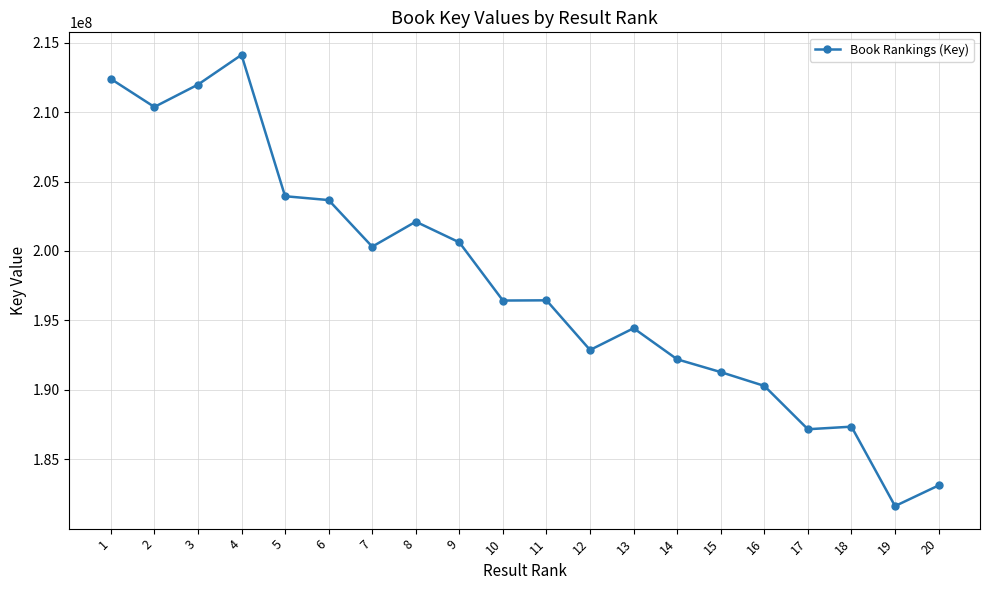

Between 8 and 20, which is larger?

8